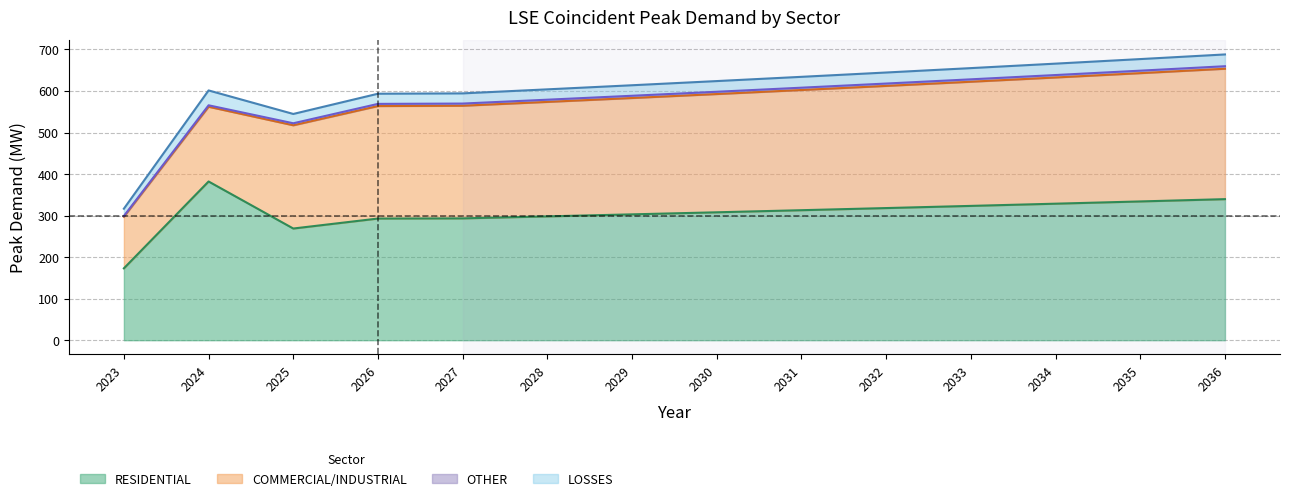

What is the approximate value of COMMERCIAL/INDUSTRIAL at 2035?

308.9